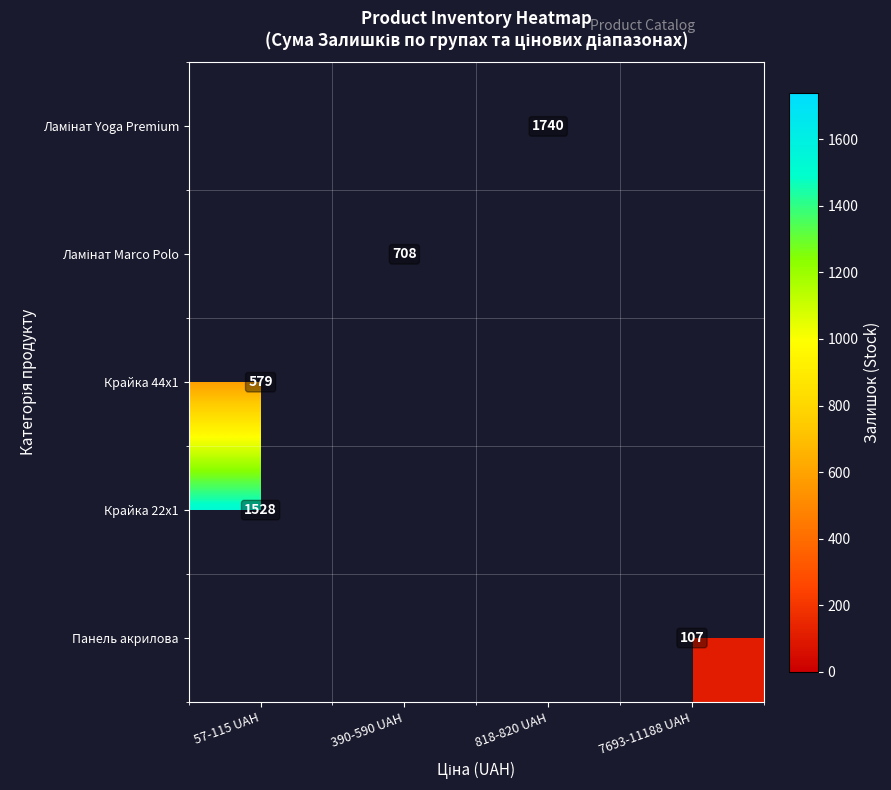

At which category does the chart reach its minimum across all series?

7693-11188 UAH